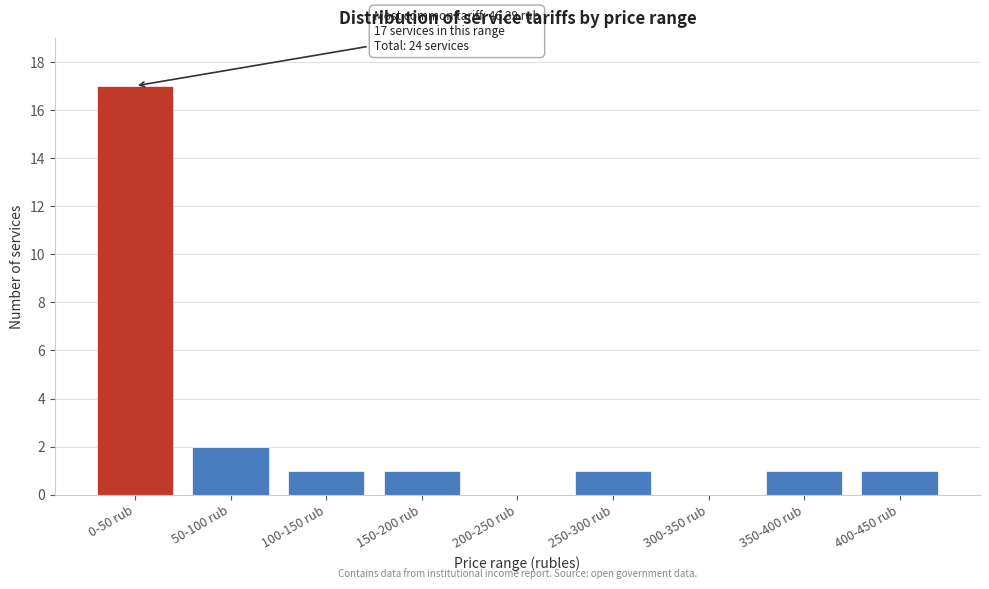

Reading left to right, extract all data points from this chart.

0-50 rub=17	50-100 rub=2	100-150 rub=1	150-200 rub=1	200-250 rub=0	250-300 rub=1	300-350 rub=0	350-400 rub=1	400-450 rub=1